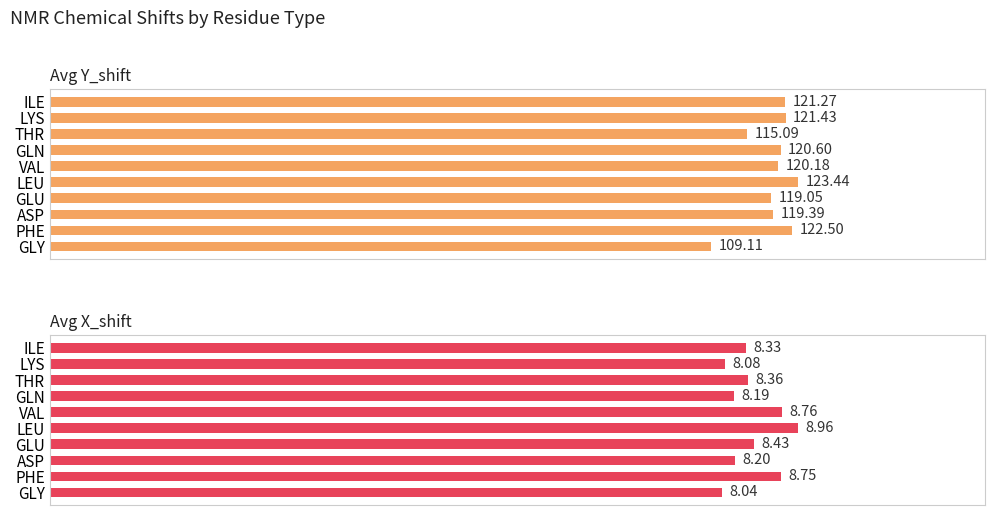

Reading left to right, what are all the values shown in this chart?

Avg Y_shift: 121.3	121.4	115.1	120.6	120.2	123.4	119.1	119.4	122.5	109.1
Avg X_shift: 8.3	8.1	8.4	8.2	8.8	9.0	8.4	8.2	8.8	8.0